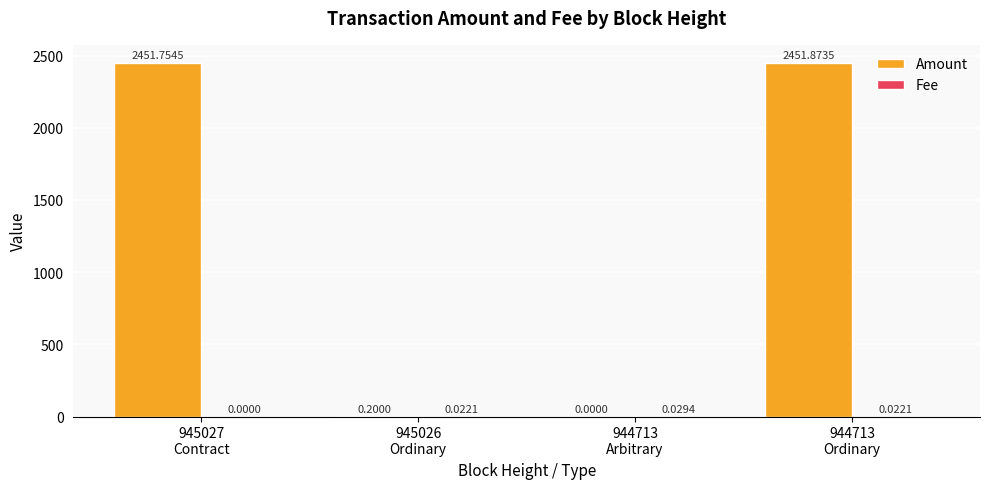

Read the Amount value at 945027
Contract.

2451.8